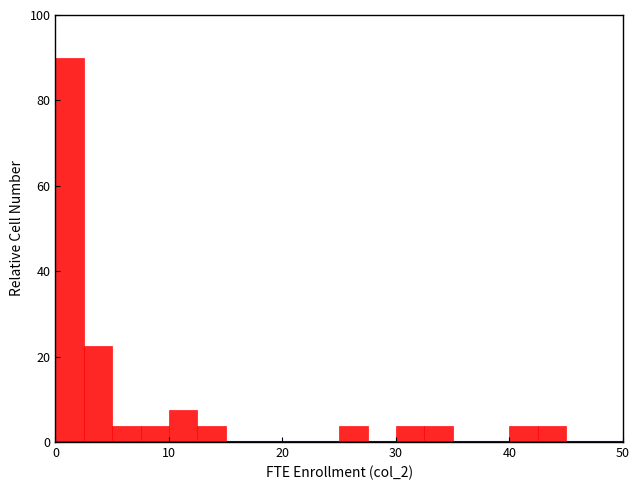

Read against the x-axis, roughly where is the centre of the tallest bar?

1